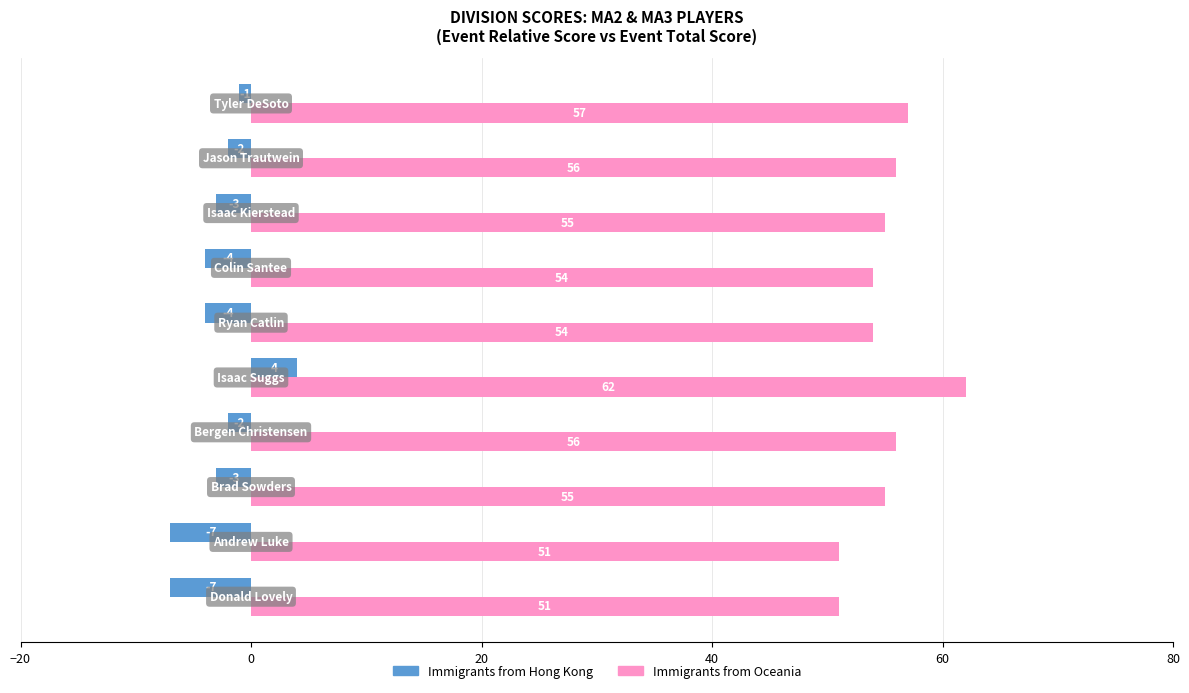

What is the maximum value for Immigrants from Hong Kong?

4